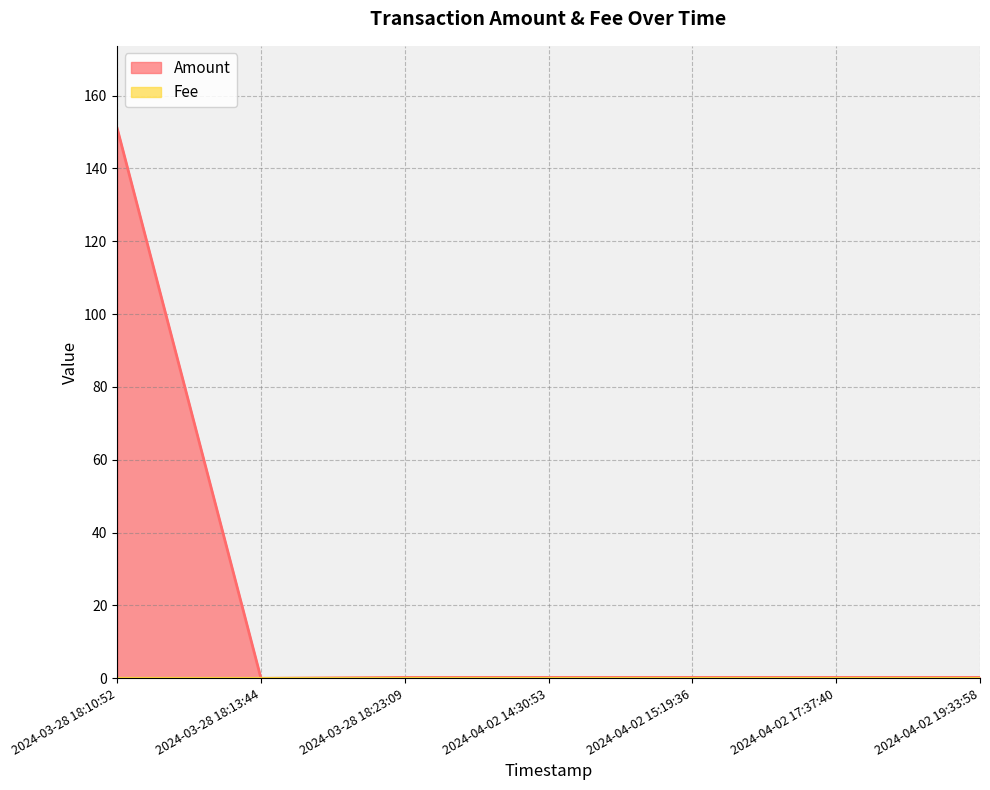

Which has a higher value, 2024-04-02 19:33:58 or 2024-03-28 18:10:52?

2024-03-28 18:10:52